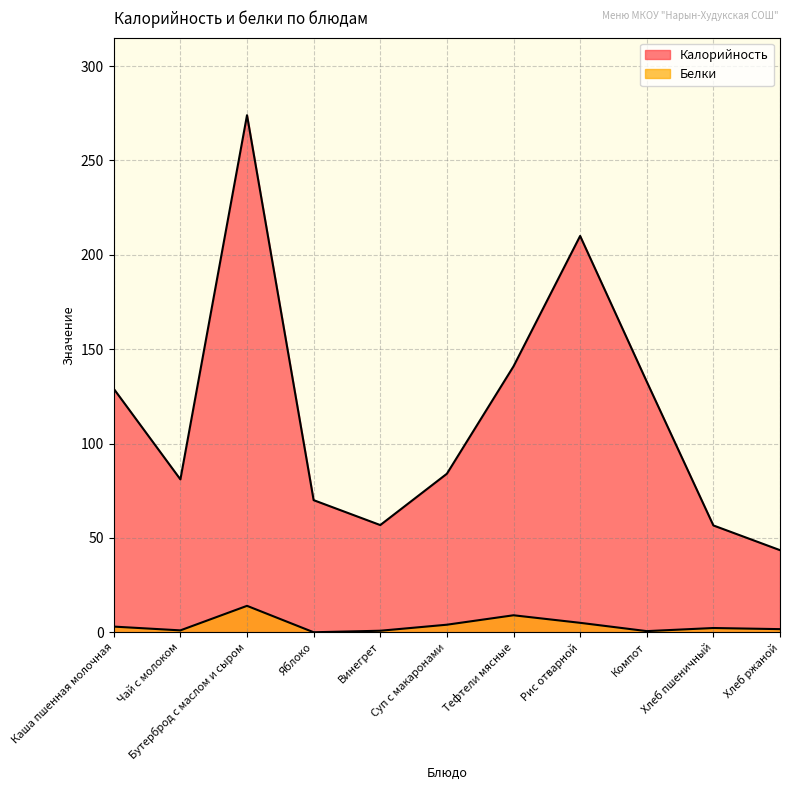

True or false: Белки and Калорийность intersect in this chart.

False